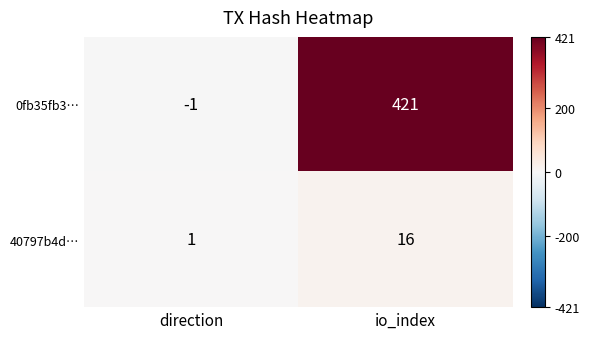

Reading left to right, what are all the values shown in this chart?

0fb35fb3…: direction=-1	io_index=421
40797b4d…: direction=1	io_index=16